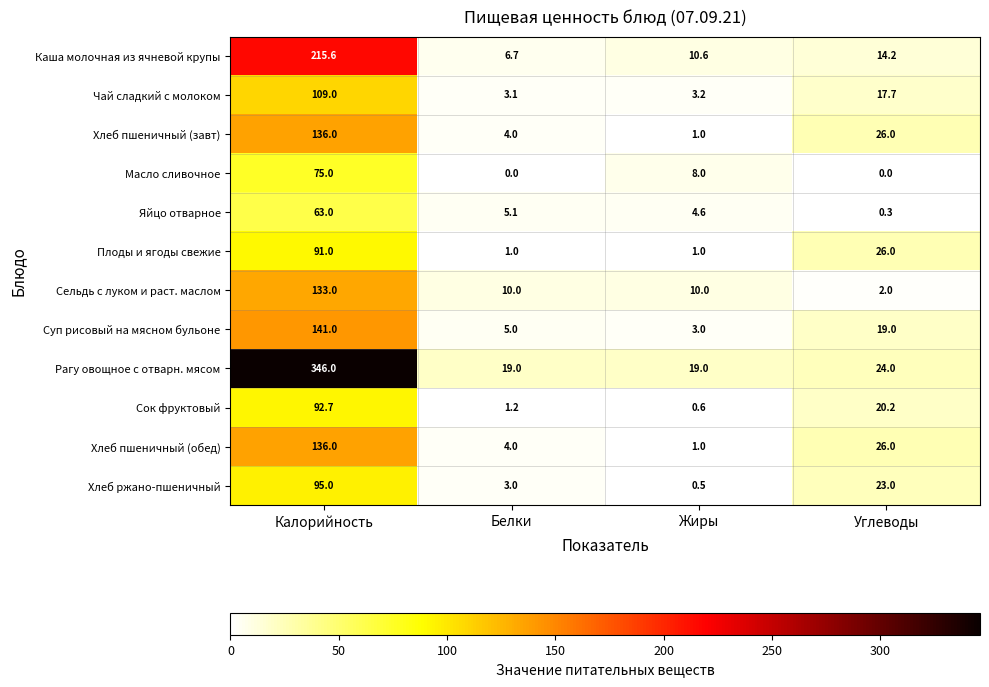

The Суп рисовый на мясном бульоне series shows 5.0 at Белки. True or false?

True